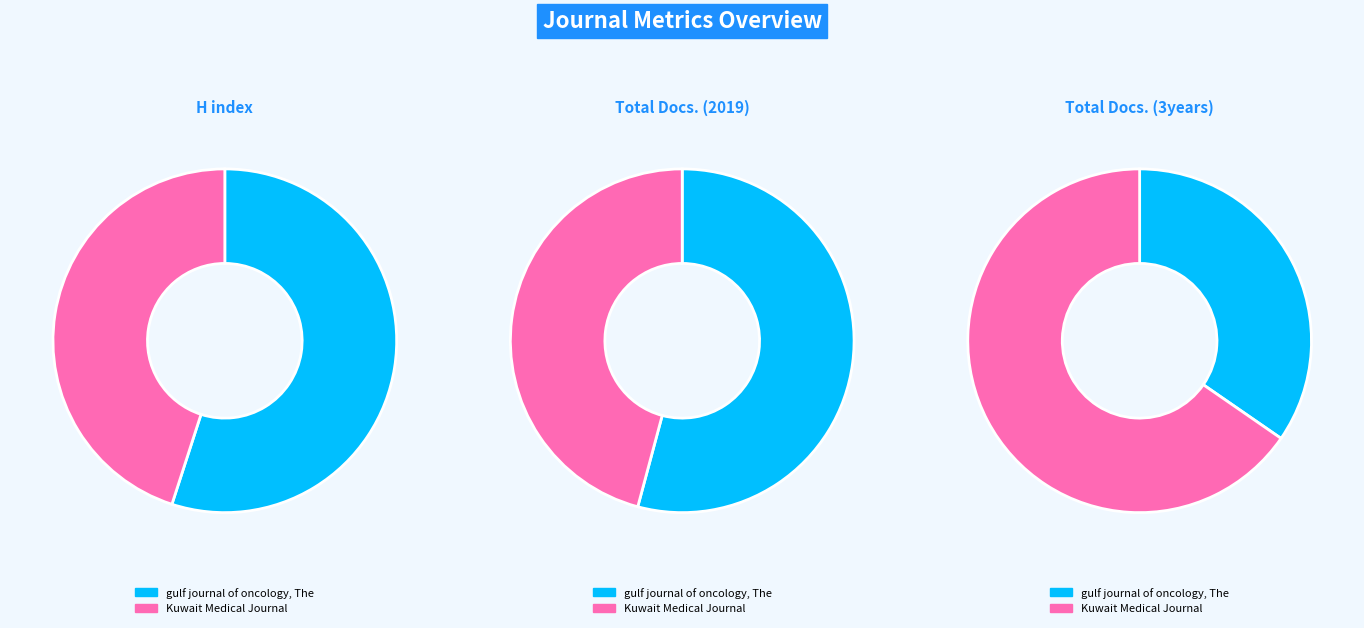

Combined, what portion of the pie is Kuwait Medical Journal and gulf journal of oncology, The?

100.0%